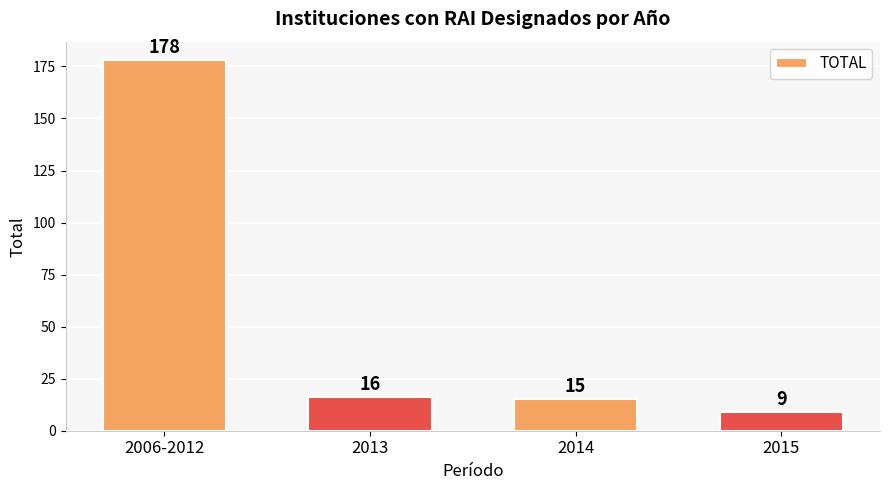

What is the smallest value displayed?

9